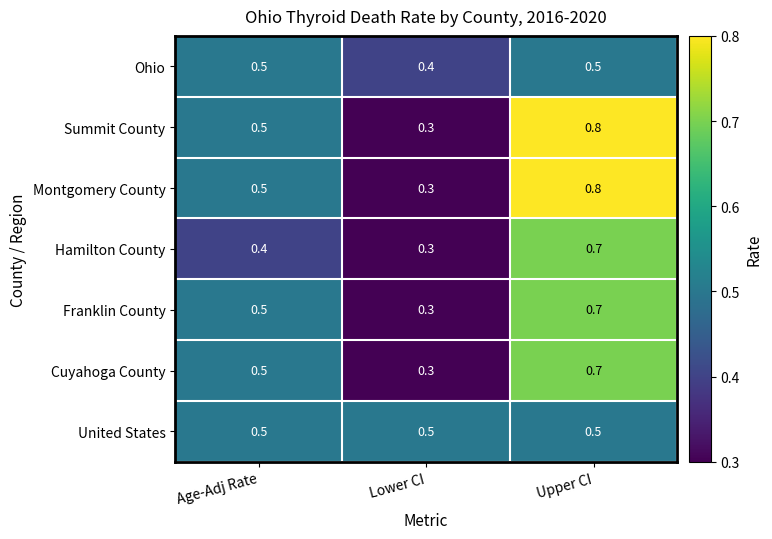

Is it true that Summit County equals 0.5 at Age-Adj Rate?

True